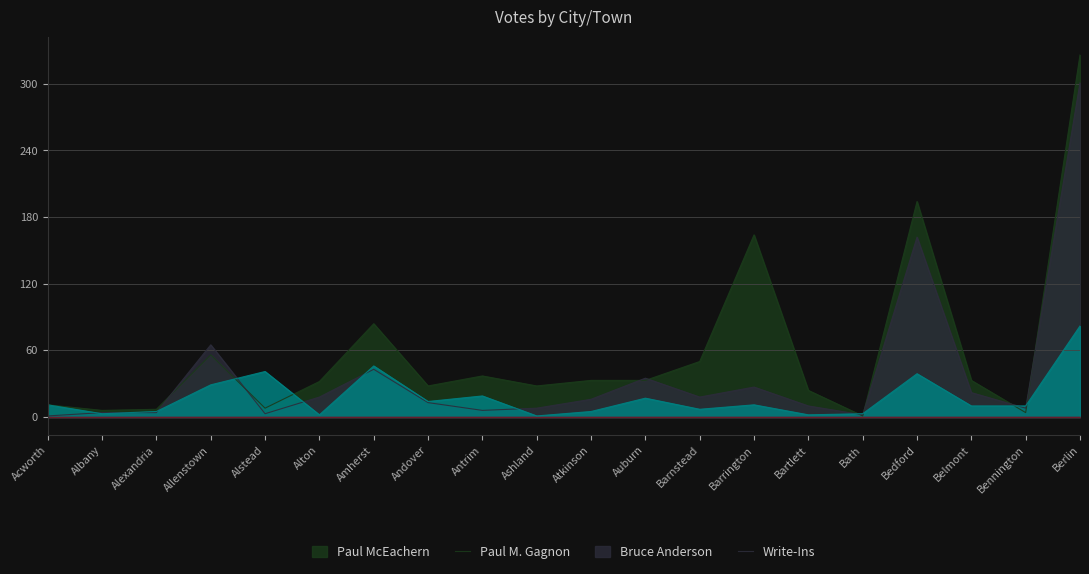

Between which two adjacent categories do Bruce Anderson and Paul M. Gagnon first intersect?

Acworth and Albany